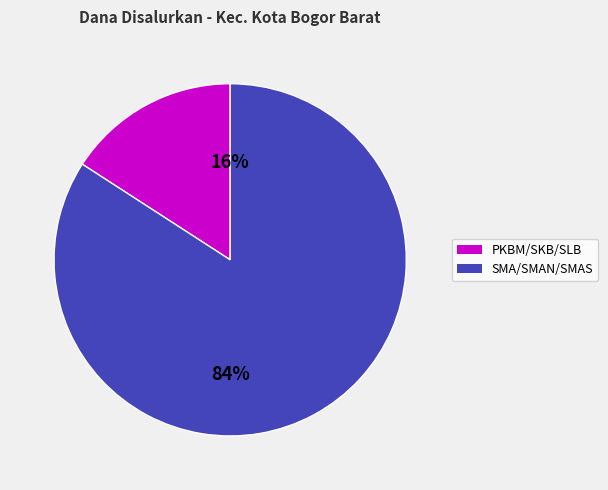

To the nearest percent, what is the average slice percentage?

50%